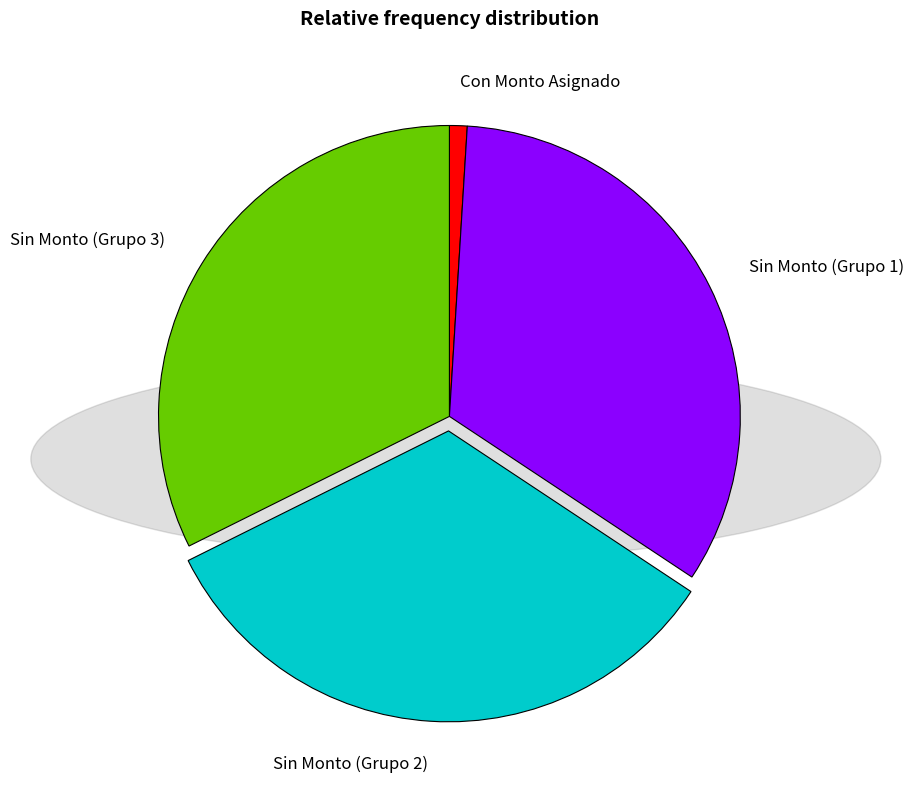

Which has a higher value, Con Monto Asignado or Sin Monto (Grupo 3)?

Sin Monto (Grupo 3)